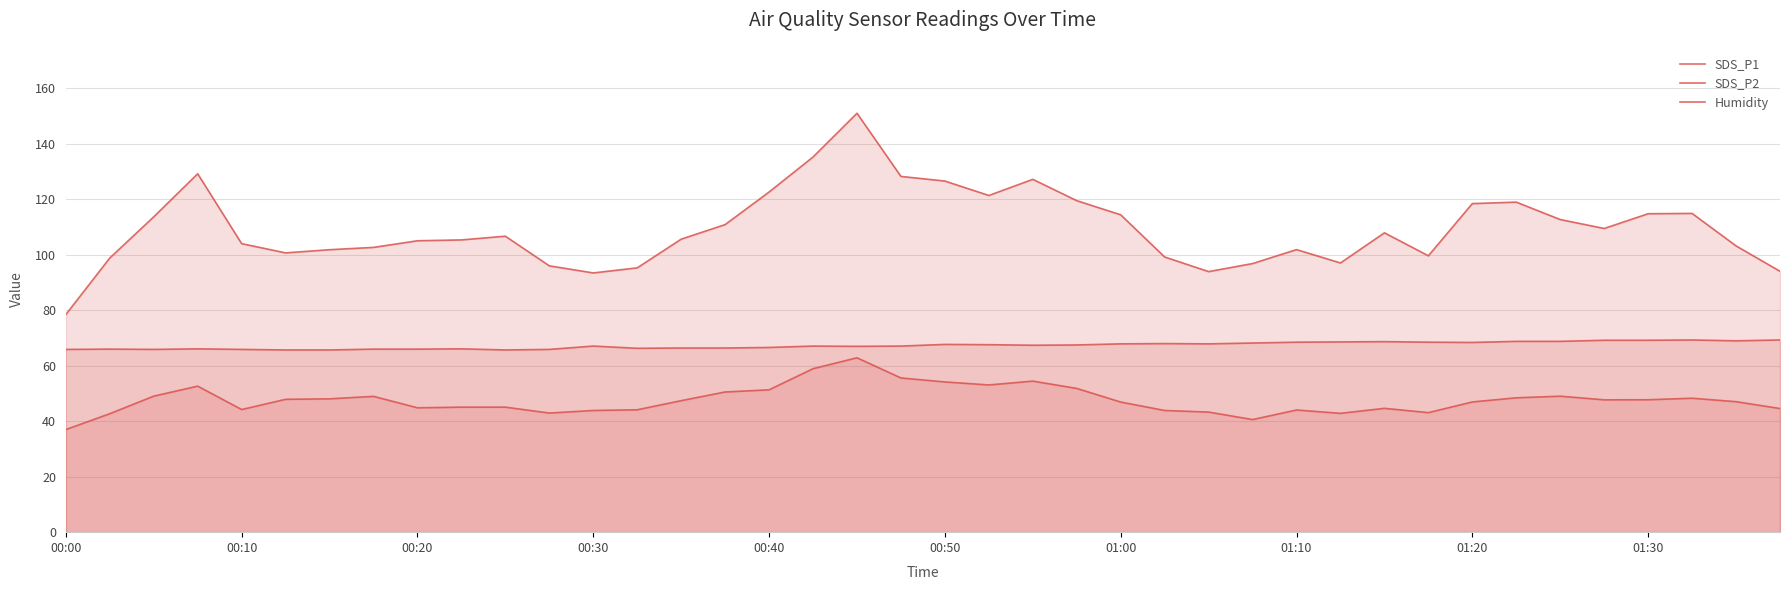

How many interior local valleys does the SDS_P1 series have?

7